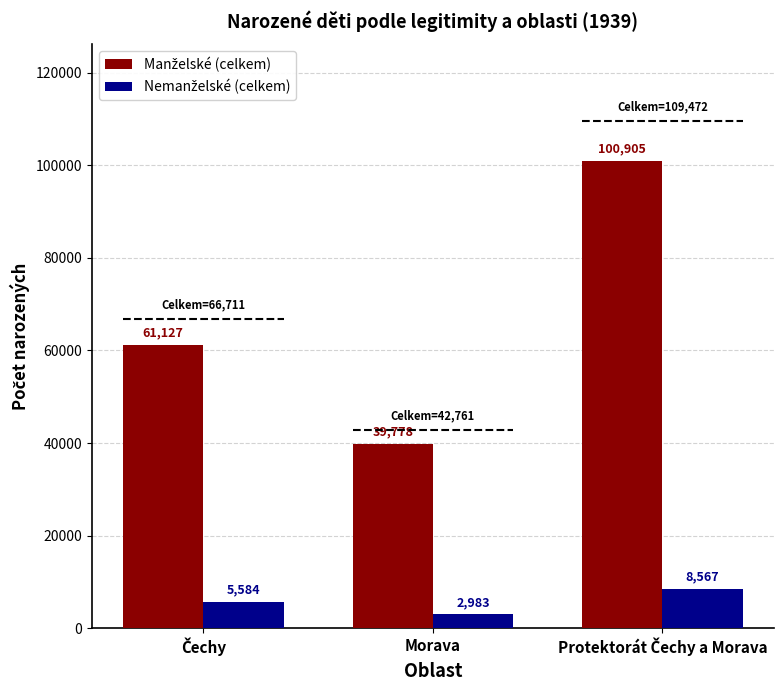

At how many categories does at least one series exceed 54911?

2